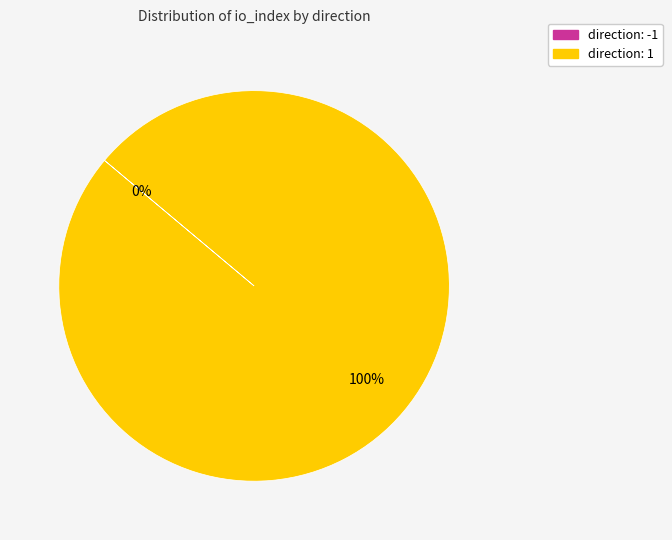

What is the majority slice?

direction: 1